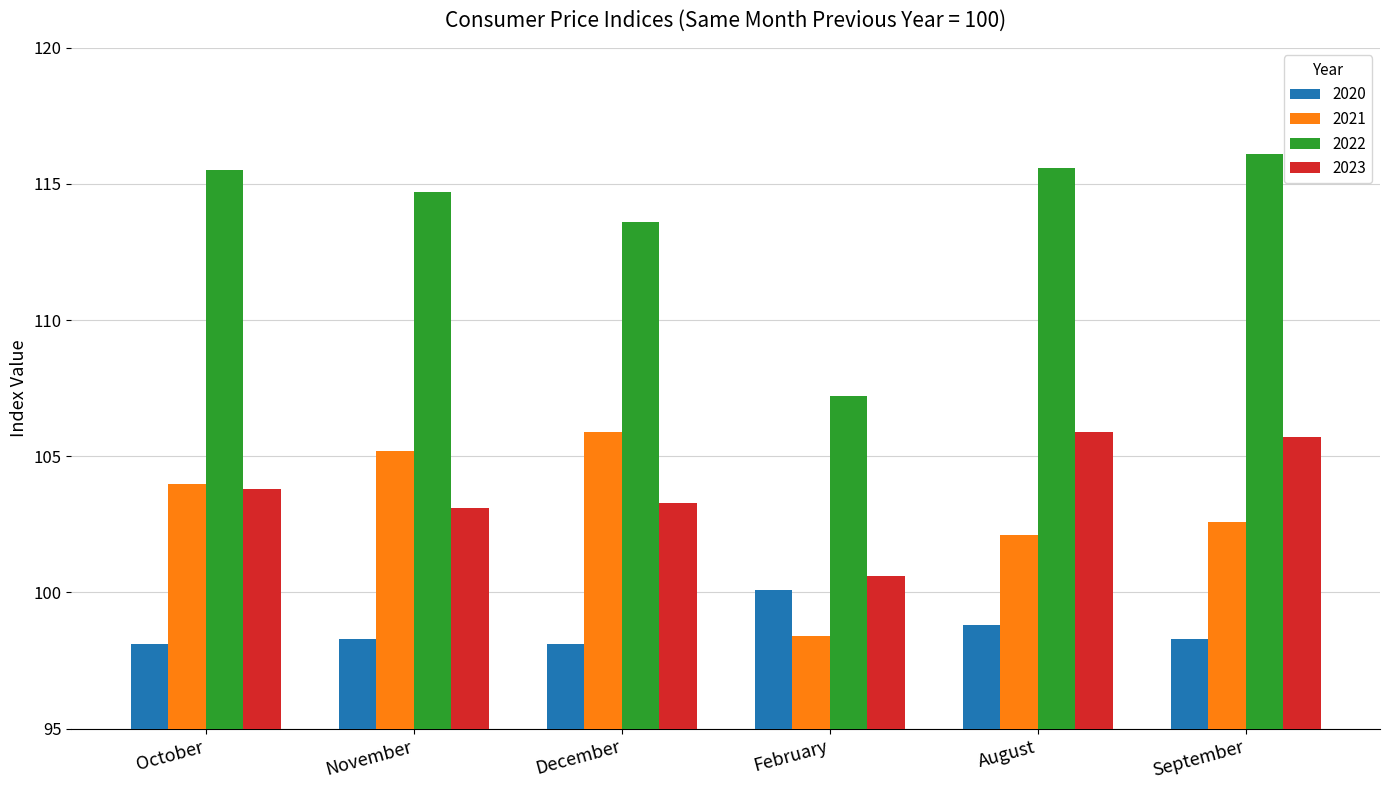

Rank the series at October from lowest to highest value.

2020, 2023, 2021, 2022